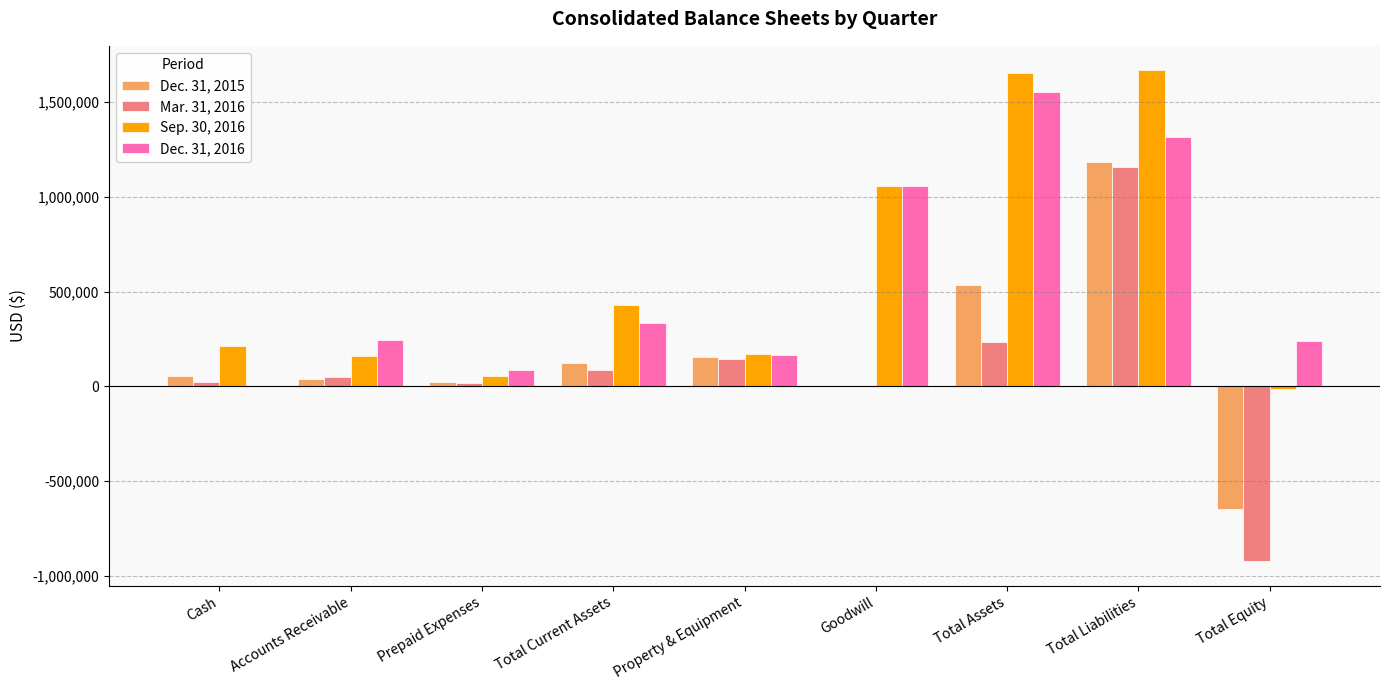

Are the bars horizontal?

No